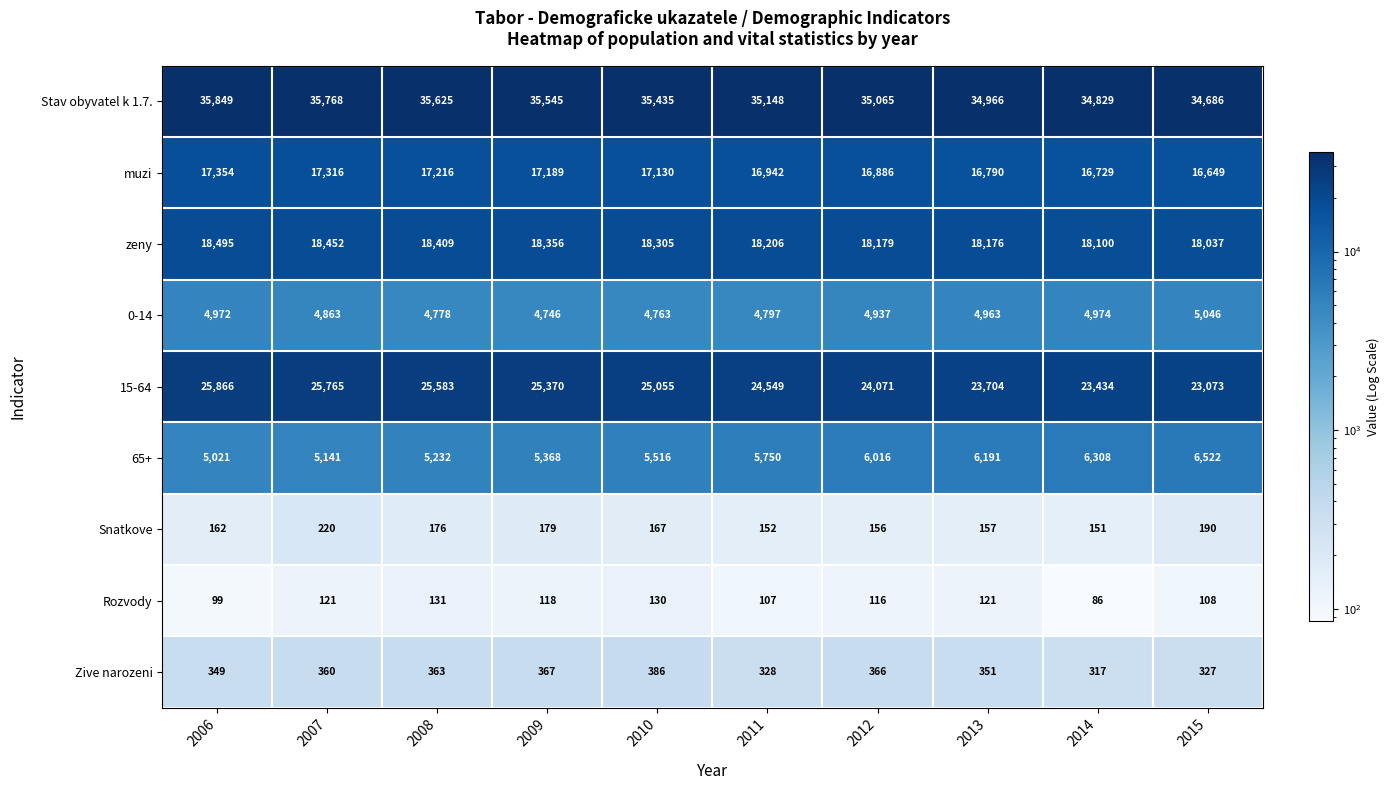

The value of 65+ at 2013 is 2288. True or false?

False